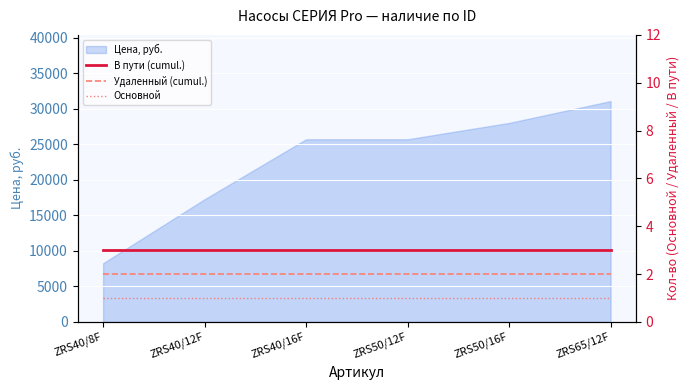

What is the minimum value for Цена, руб.?

8250.8